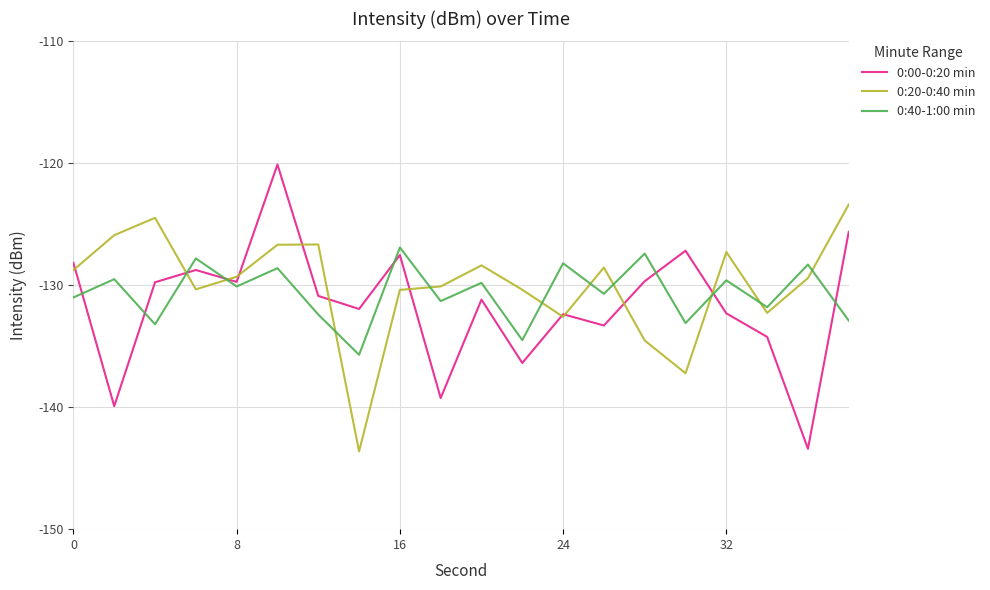

What is the difference between the second highest and second lowest values in the 0:20-0:40 min series?

12.7